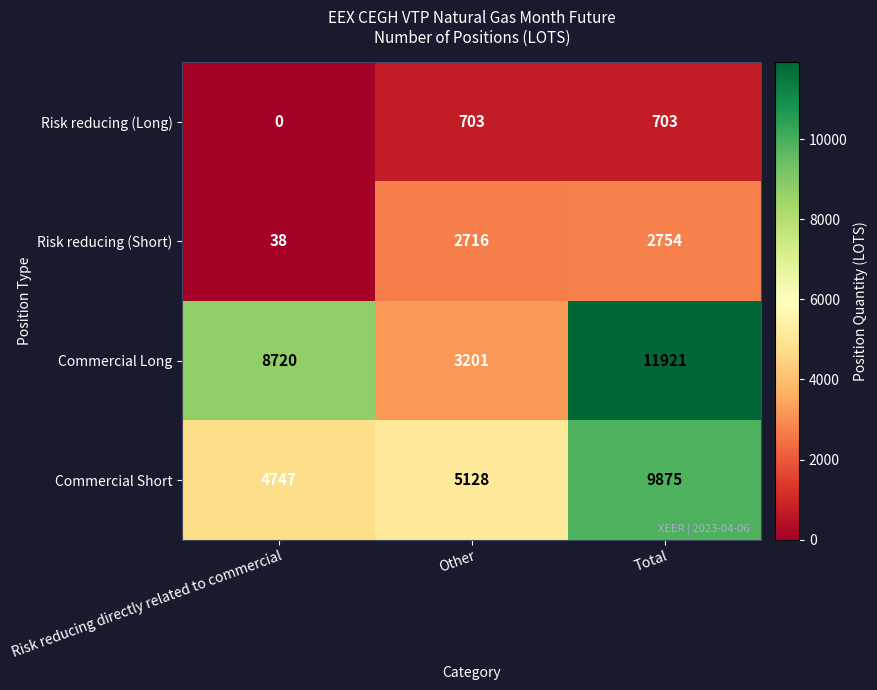

The Commercial Long series shows 3201 at Other. True or false?

True